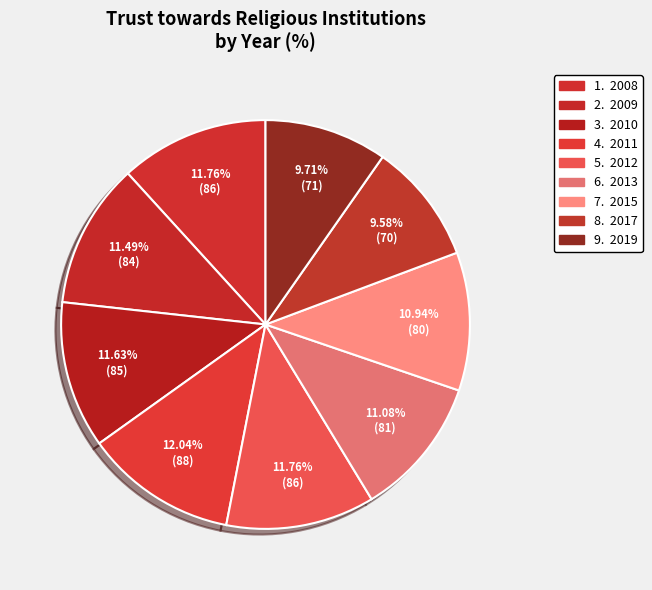

How many segments does this pie chart have?

9